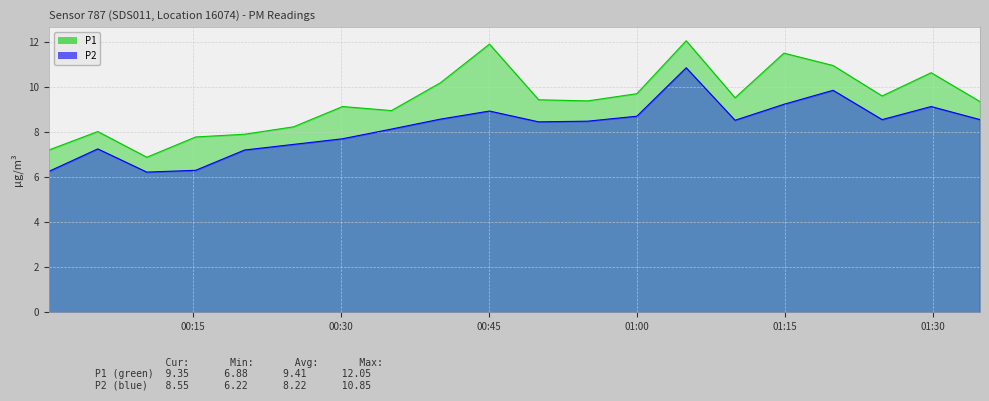

How many interior local peaks does the P2 series have?

5